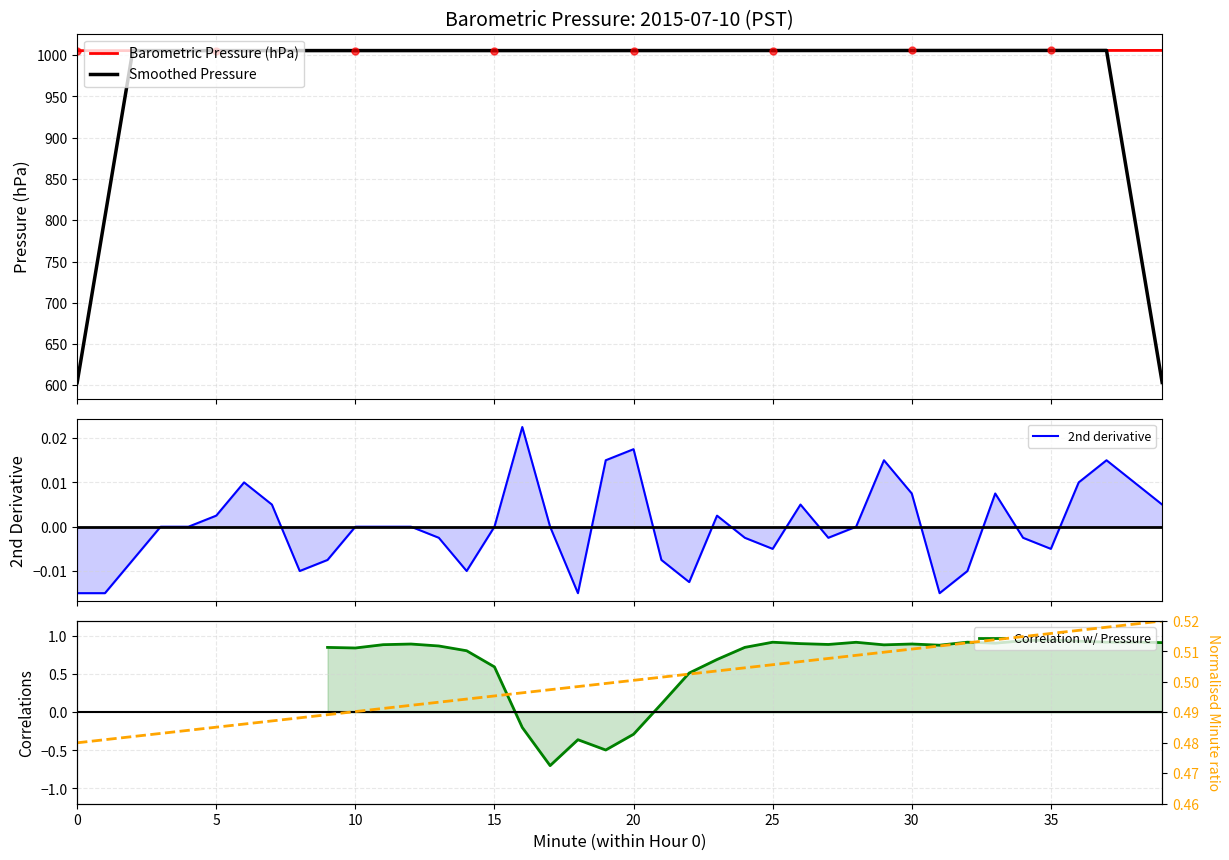

True or false: 2nd derivative and Norm. Minute Ratio intersect in this chart.

False